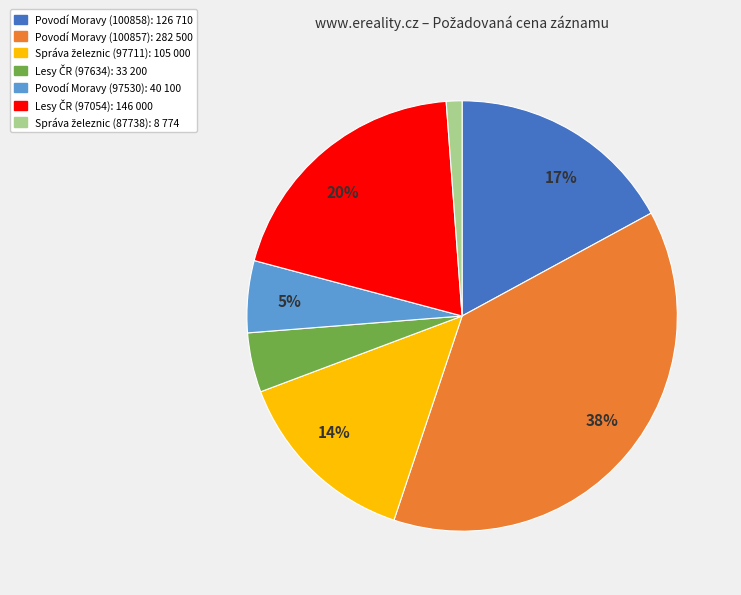

To the nearest percent, what is the average slice percentage?

14%